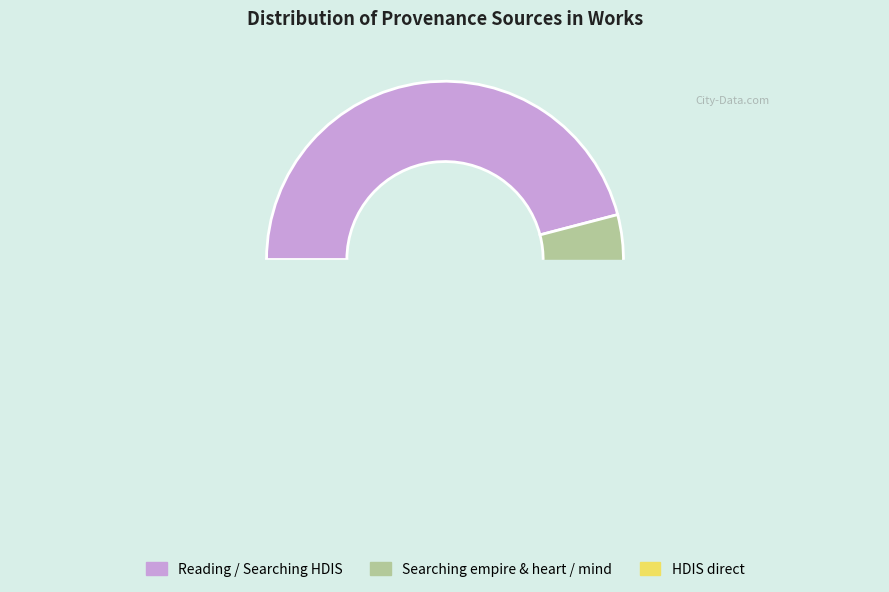

The Searching soul and stranger in HDIS slice represents 3% of the pie. True or false?

False